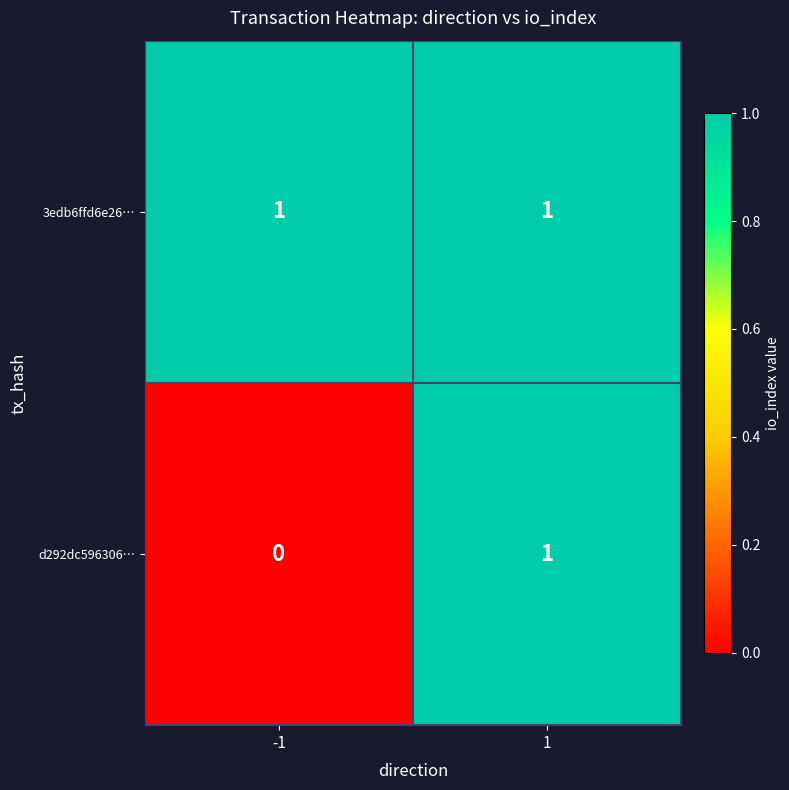

The value of 3edb6ffd6e26… at -1 is 2. True or false?

False